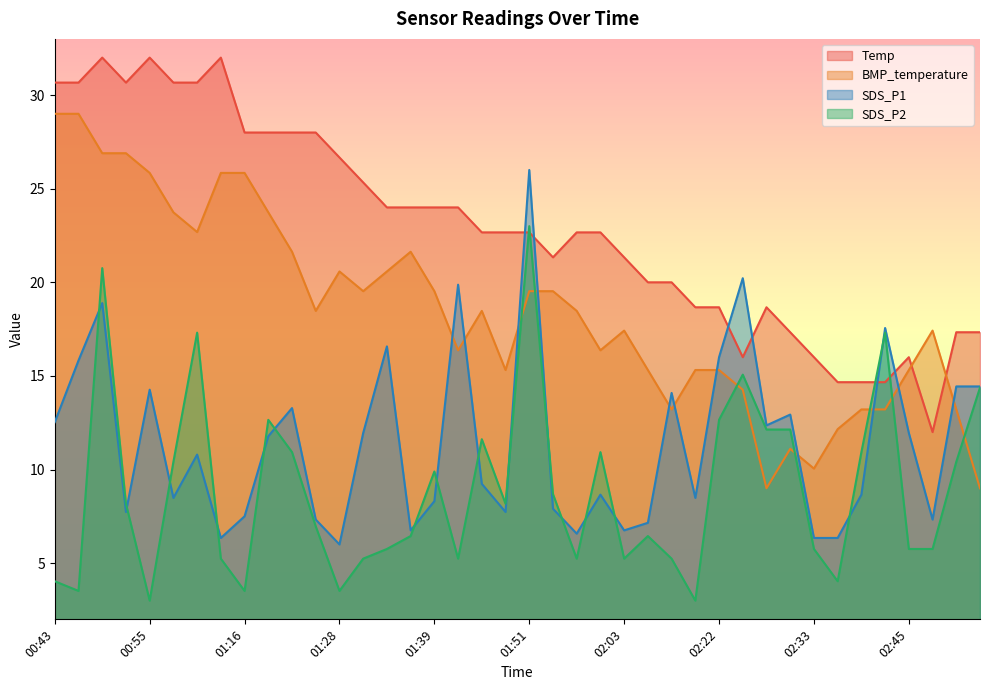

What is the label of the 25th point from the left?

02:03